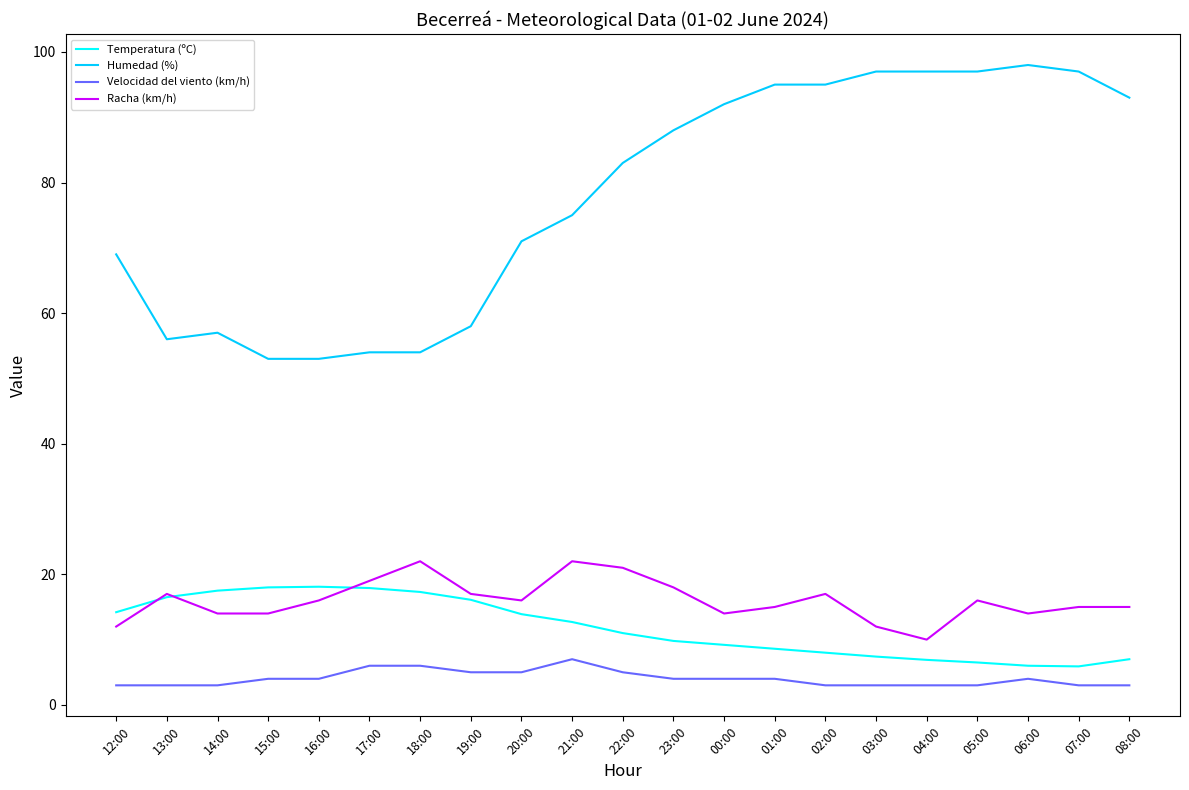

True or false: Velocidad del viento (km/h) and Racha (km/h) cross at least once.

False